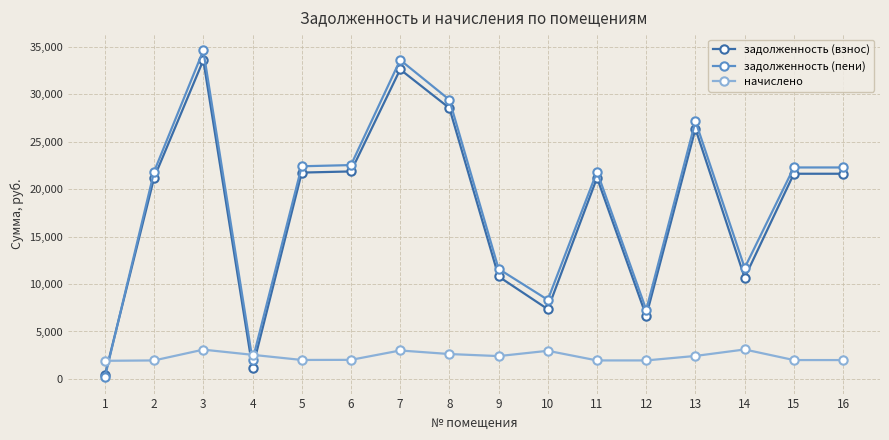

What is the sum of all задолженность (пени) values?

299169.5